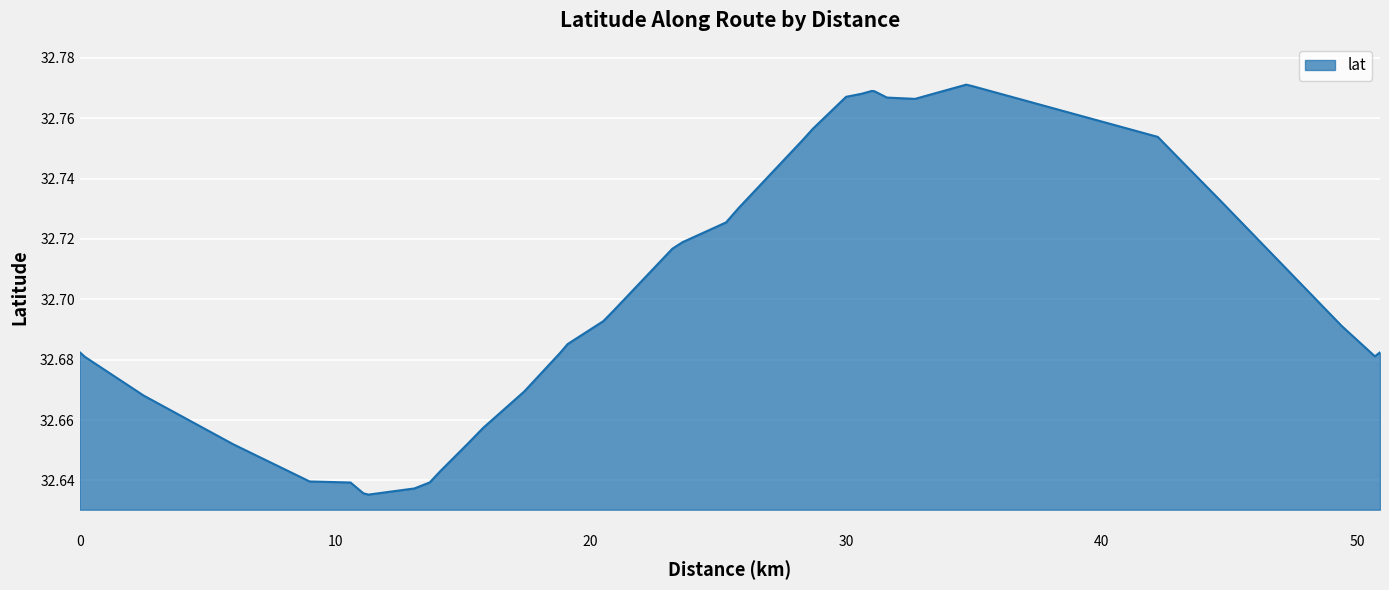

How many categories are shown in the chart?

39